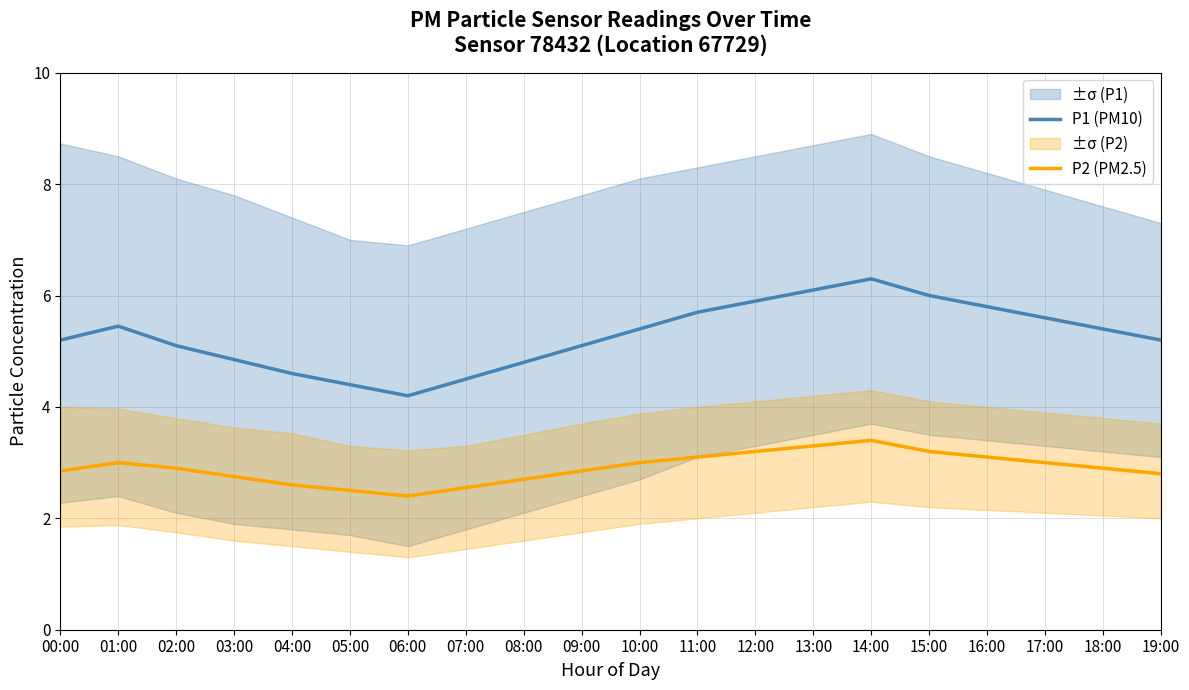

Reading right to left, transcribe all the data shown in this chart.

P1 (PM10): 19:00=5.2	18:00=5.4	17:00=5.6	16:00=5.8	15:00=6.0	14:00=6.3	13:00=6.1	12:00=5.9	11:00=5.7	10:00=5.4	09:00=5.1	08:00=4.8	07:00=4.5	06:00=4.2	05:00=4.4	04:00=4.6	03:00=4.8	02:00=5.1	01:00=5.5	00:00=5.2
P2 (PM2.5): 19:00=2.8	18:00=2.9	17:00=3.0	16:00=3.1	15:00=3.2	14:00=3.4	13:00=3.3	12:00=3.2	11:00=3.1	10:00=3.0	09:00=2.9	08:00=2.7	07:00=2.5	06:00=2.4	05:00=2.5	04:00=2.6	03:00=2.8	02:00=2.9	01:00=3.0	00:00=2.9